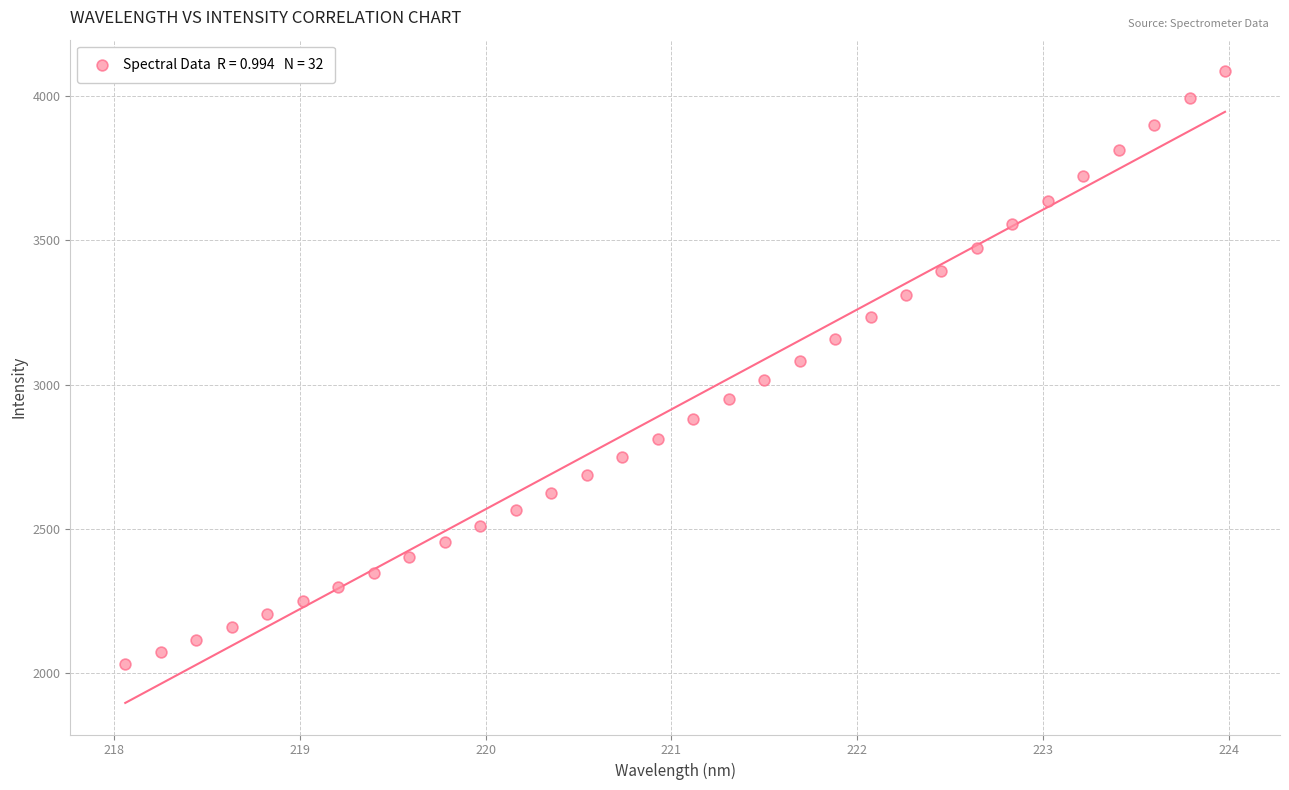

What is the range of Y values (max minus min)?

2050.8